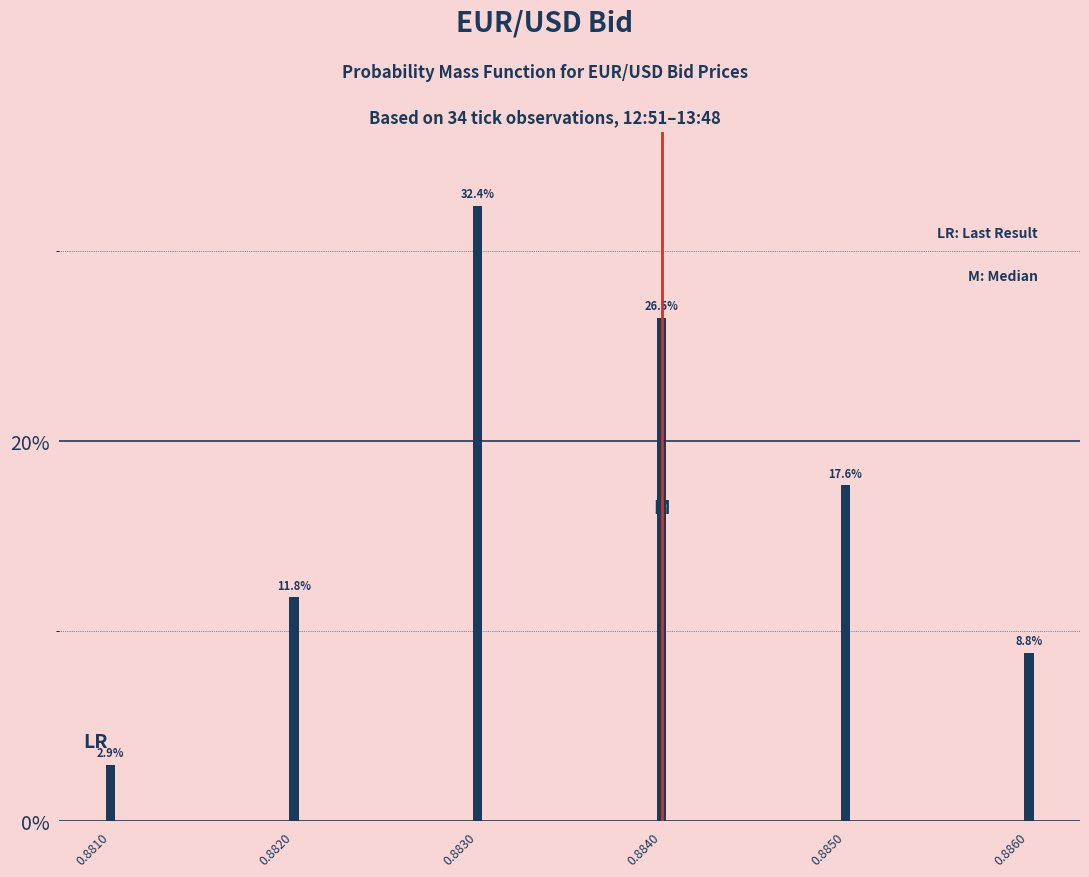

Reading left to right, list all the values displayed in this chart.

2.9	11.8	32.4	26.5	17.6	8.8